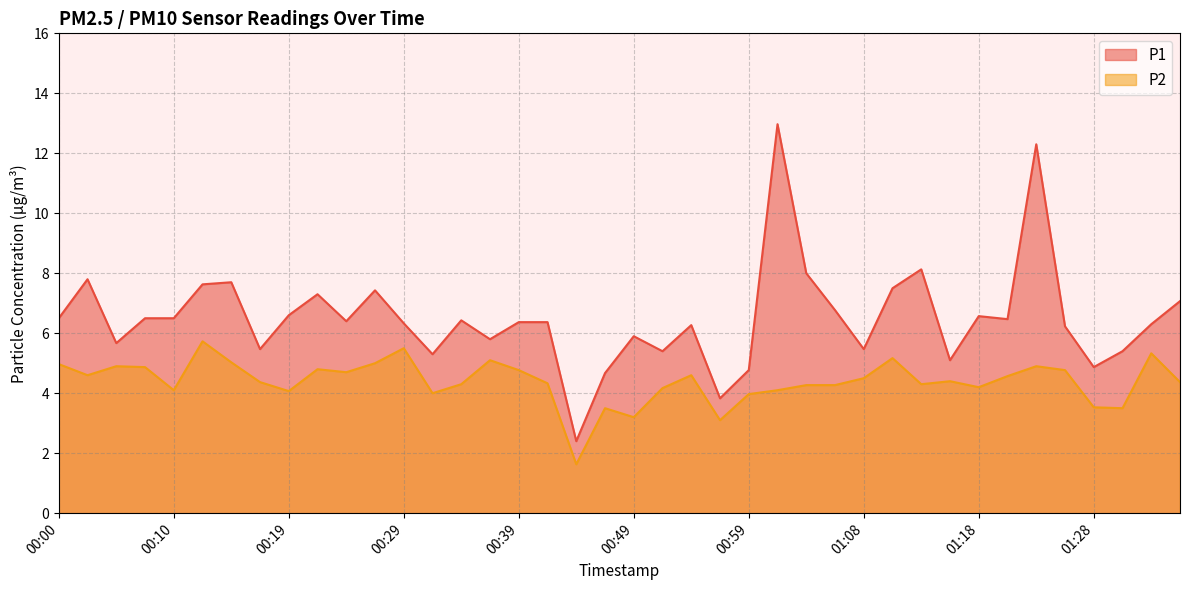

How many categories are shown in the chart?

40